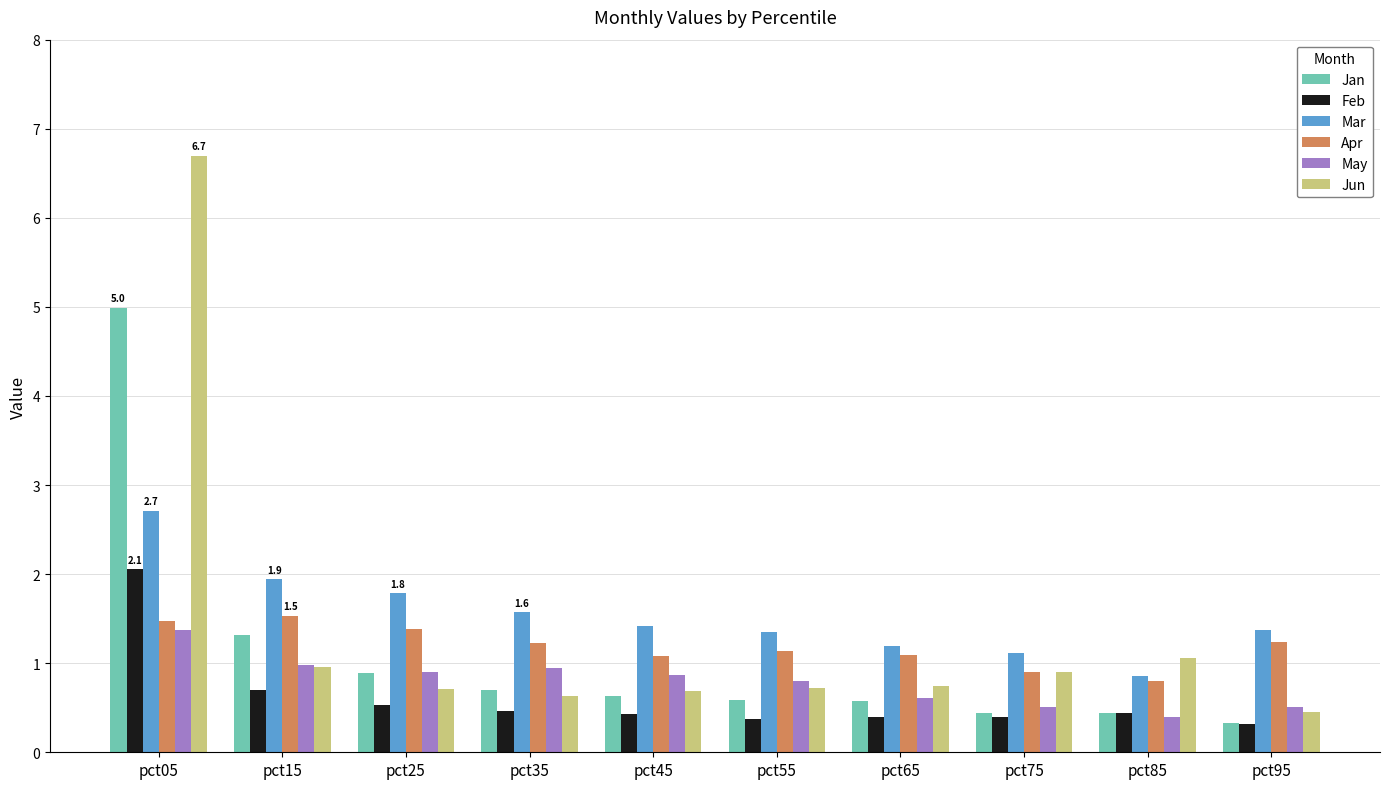

What is the difference between the maximum and minimum values in the Feb series?

1.7